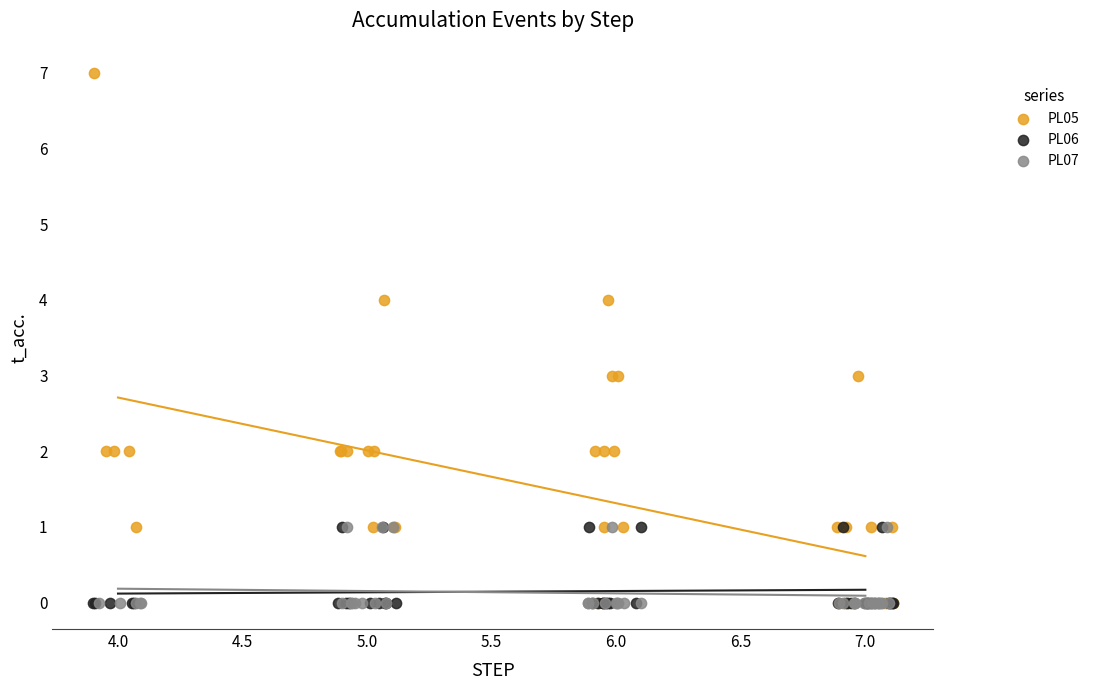

Which series reaches the maximum Y coordinate?

PL05